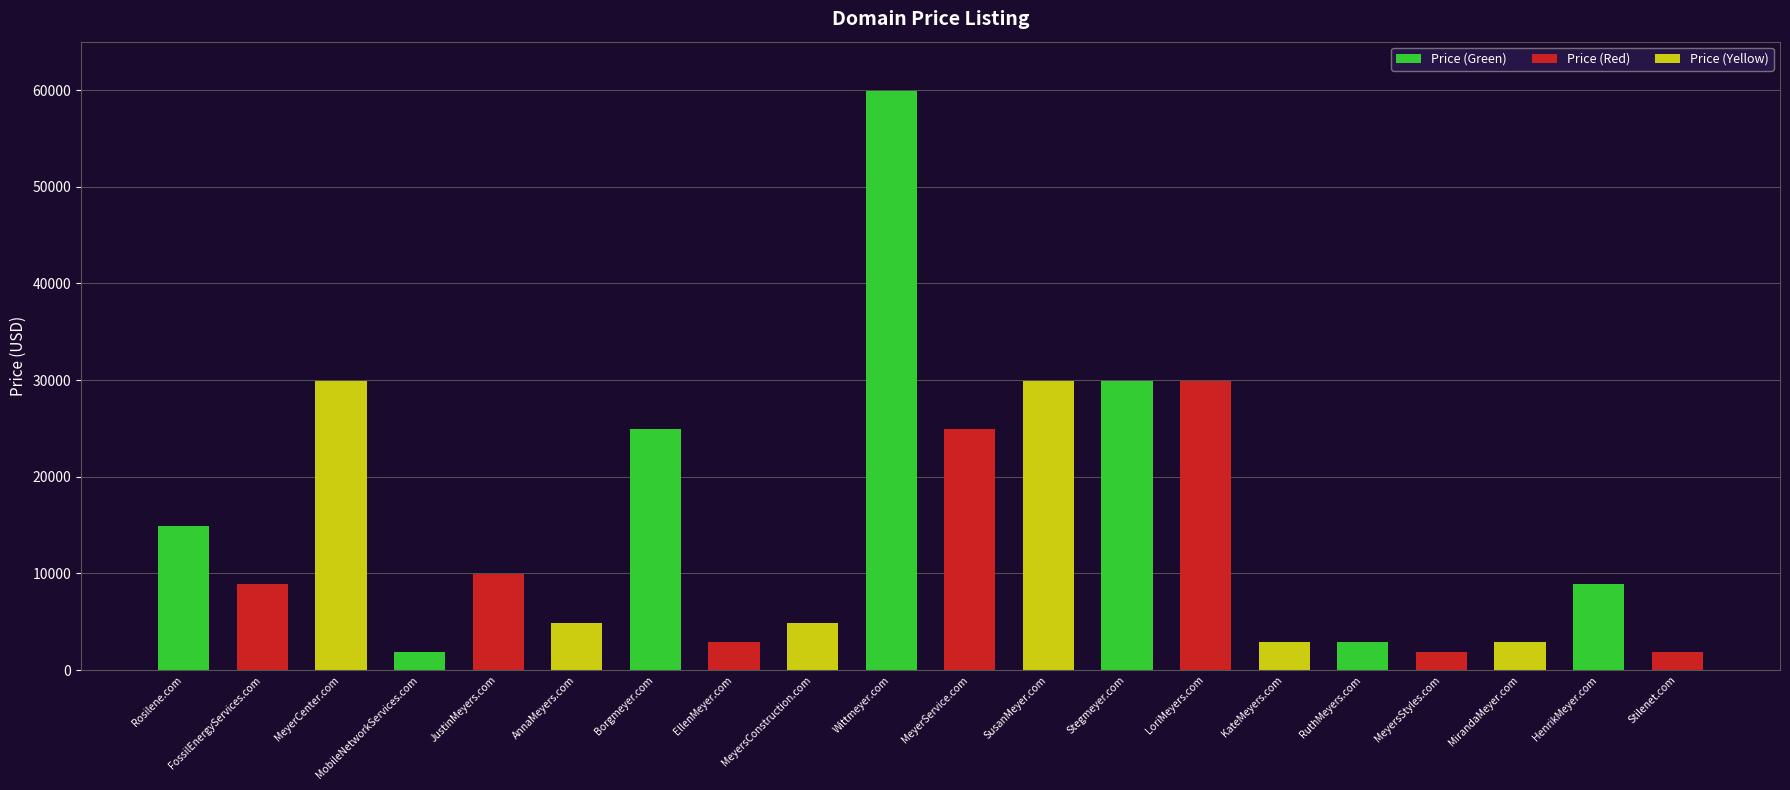

Which has a higher value, MeyerService.com or MeyersConstruction.com?

MeyerService.com